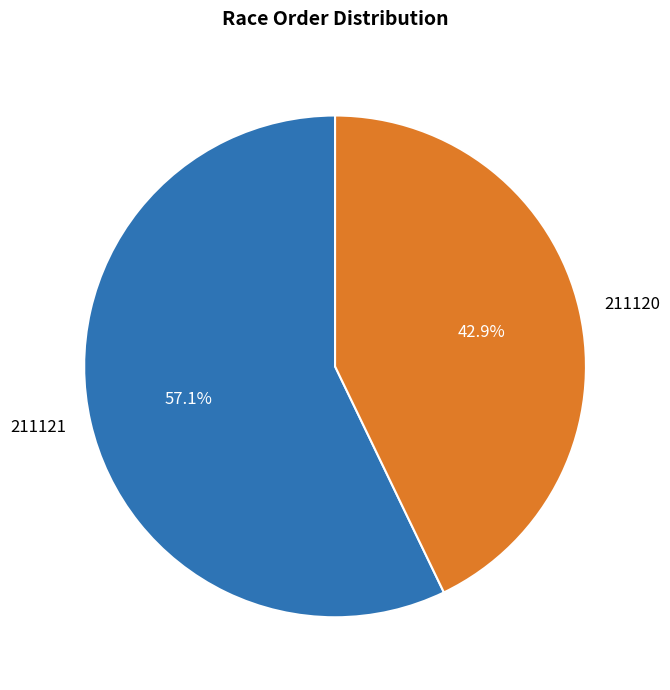

What is the majority slice?

211121